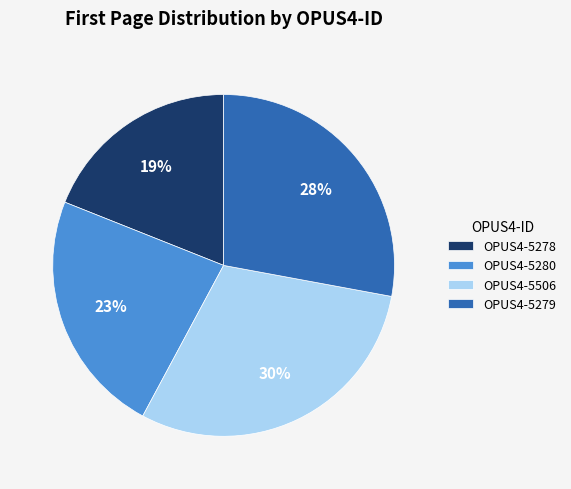

What is the largest slice in the pie chart?

OPUS4-5506